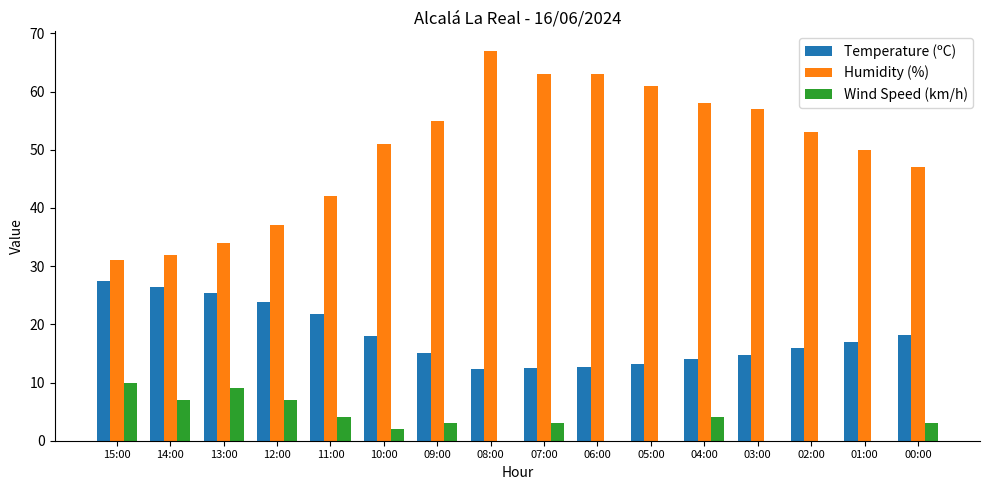

What is the sum of all Wind Speed (km/h) values?

52.0